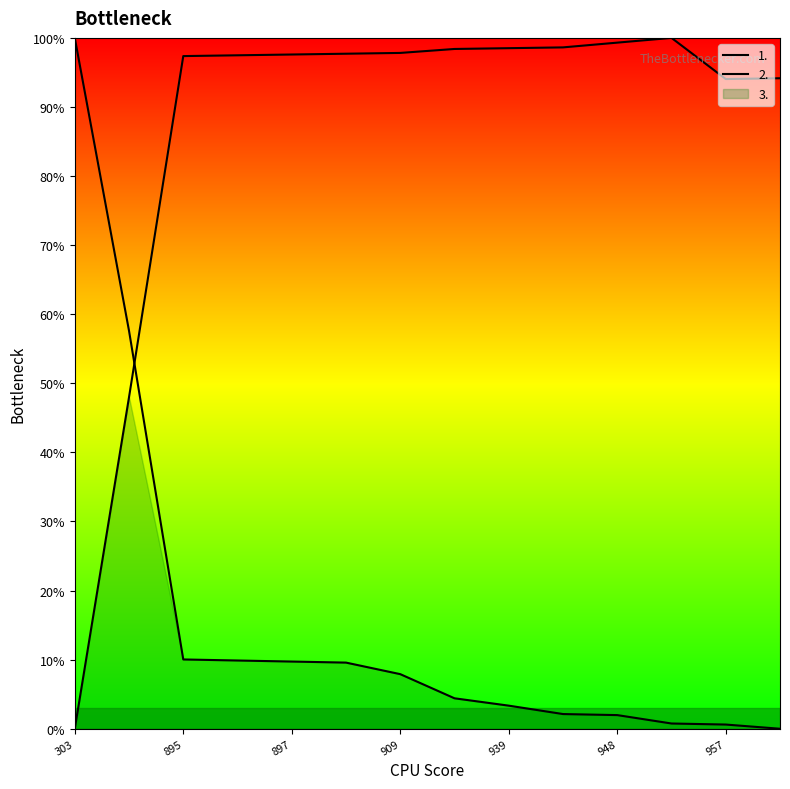

Between which two adjacent categories do 1. and 2. first intersect?

582 and 895